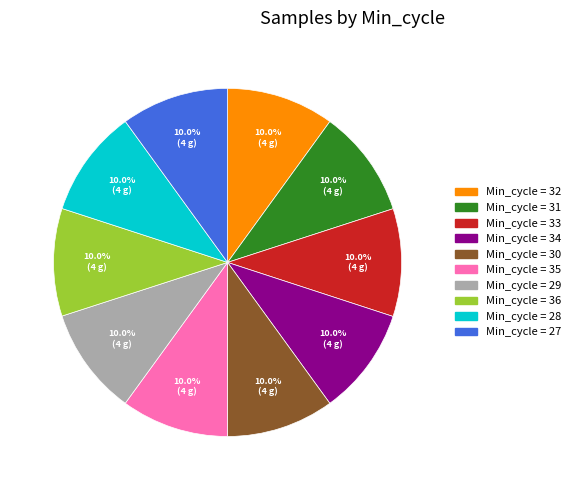

How many slices are in this pie chart?

10